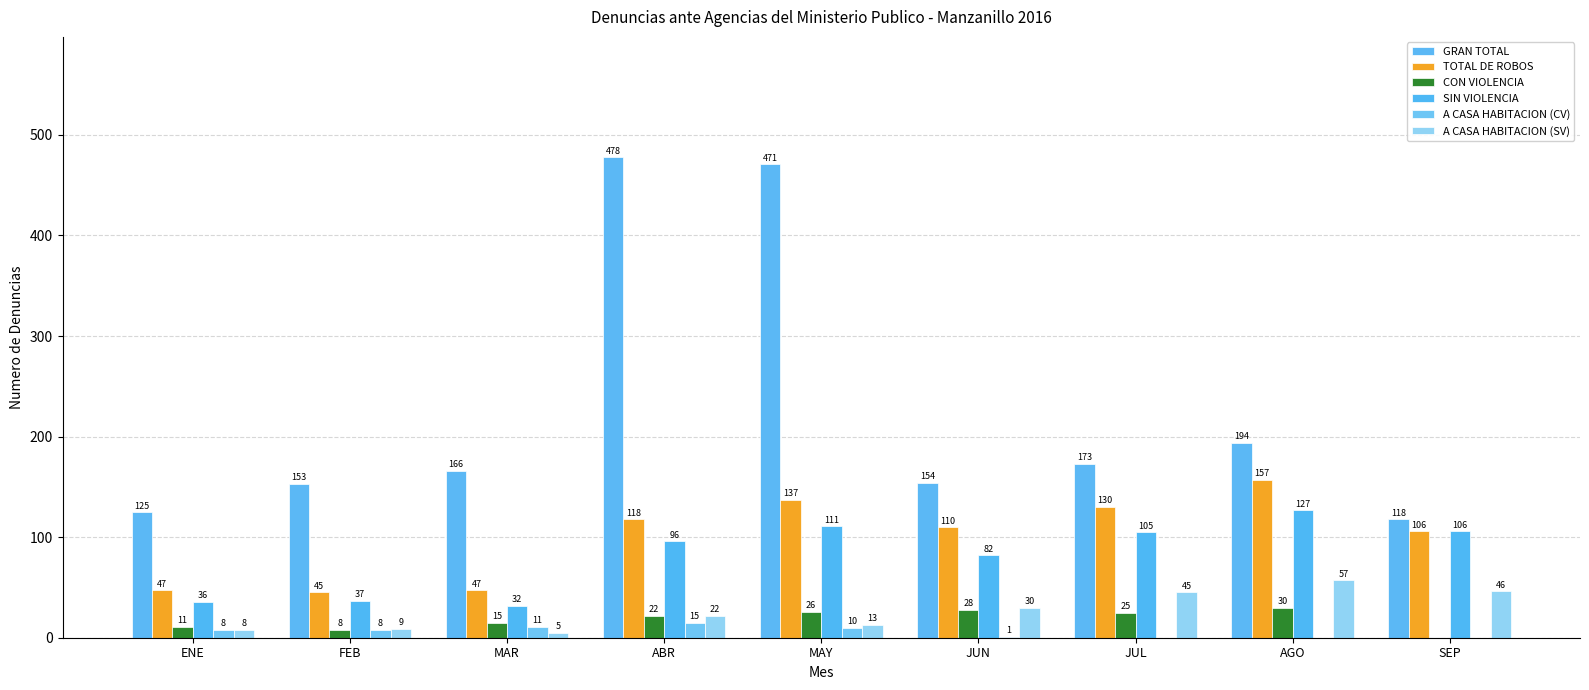

What is the sum of all A CASA HABITACION (SV) values?

235